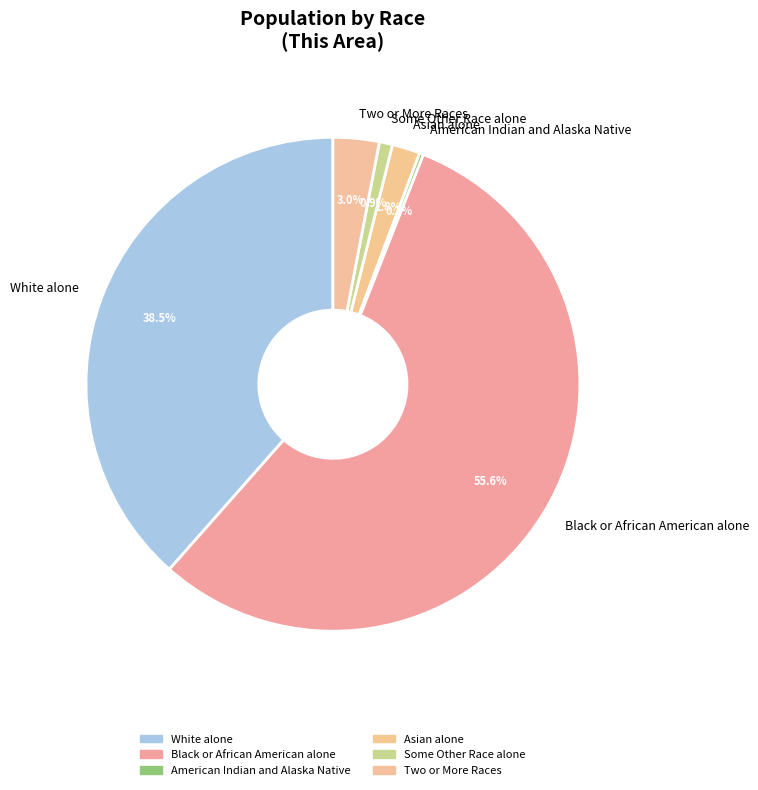

True or false: White alone accounts for 48% of the total.

False